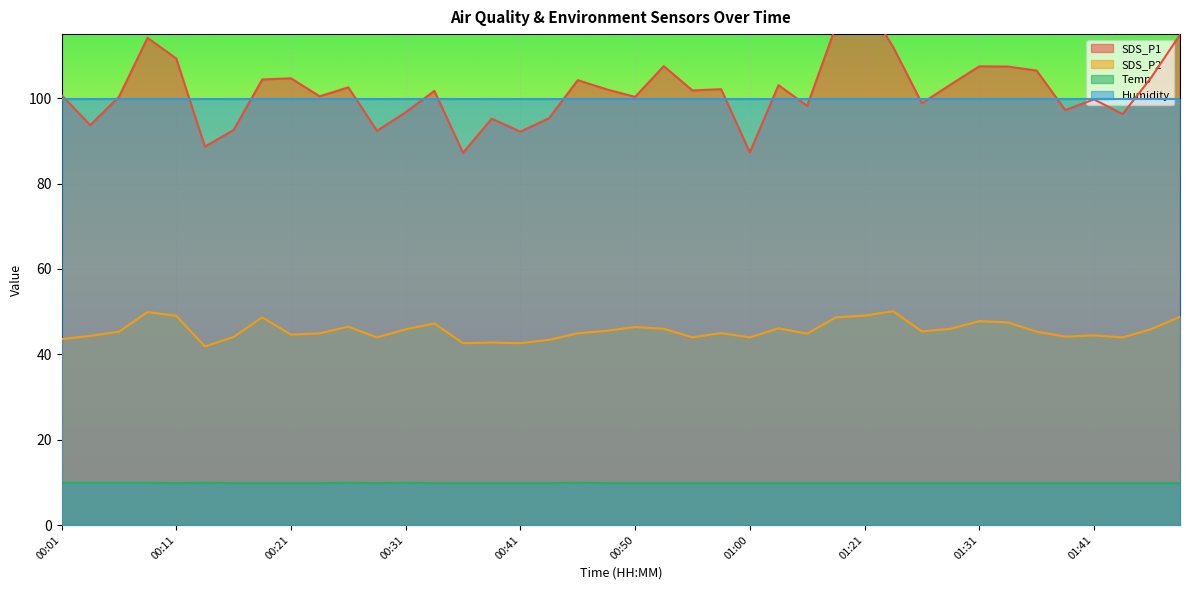

What is the value of the SDS_P2 point at the 30th from the left?

50.1